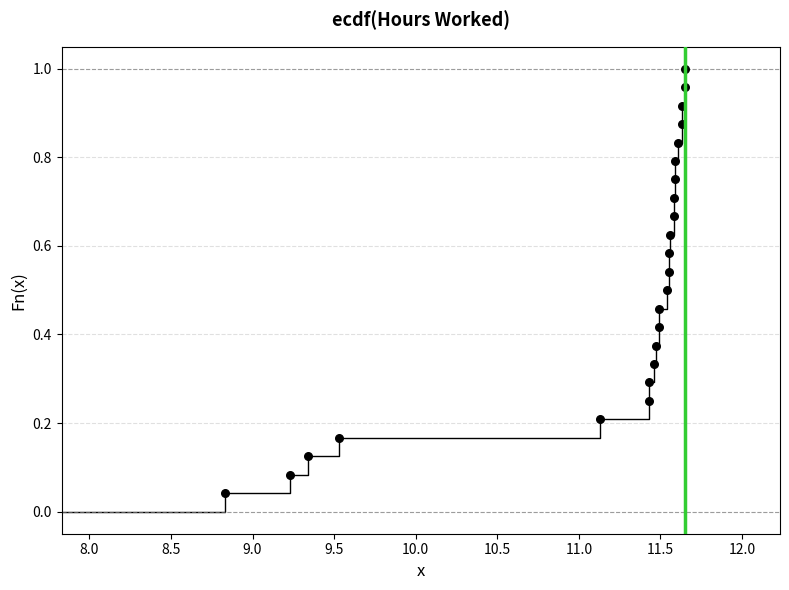

What is the range of X values (max minus min)?

2.8